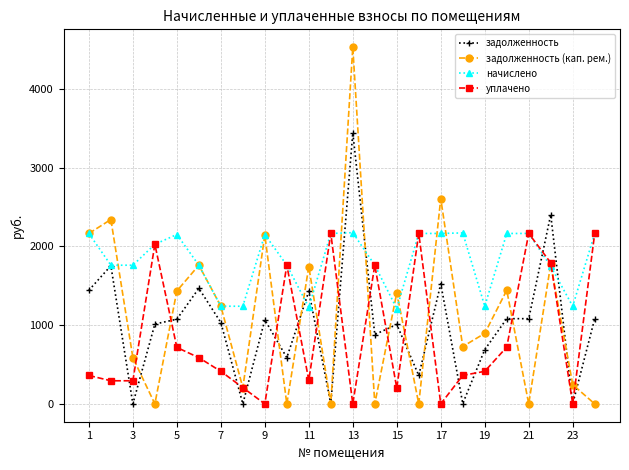

True or false: задолженность (кап. рем.) has more than 0 interior local peaks.

True